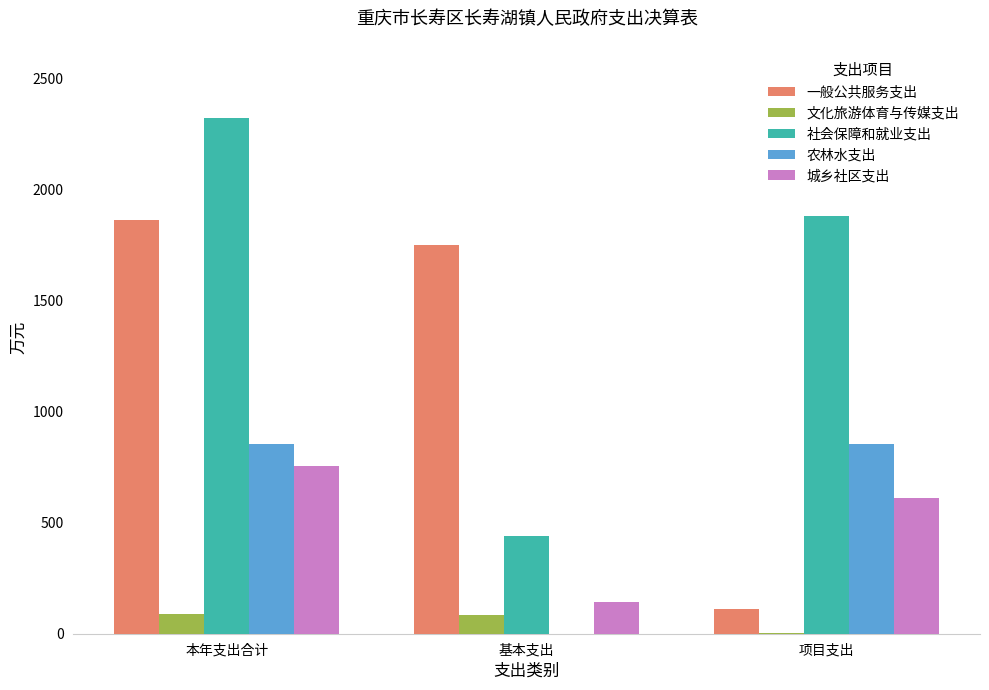

What is the maximum value for 文化旅游体育与传媒支出?

88.7